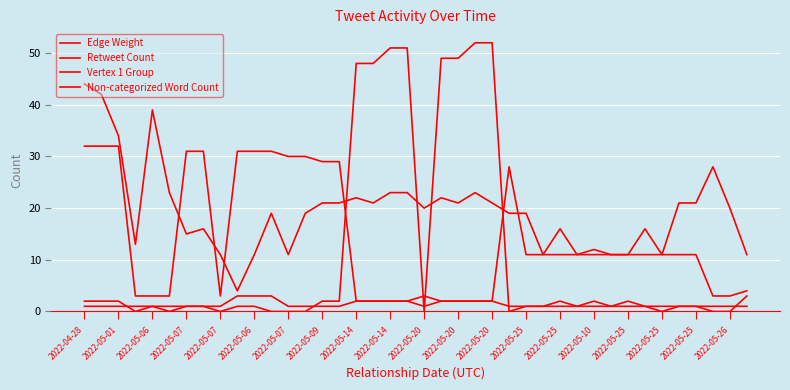

How many lines are shown in the chart?

4